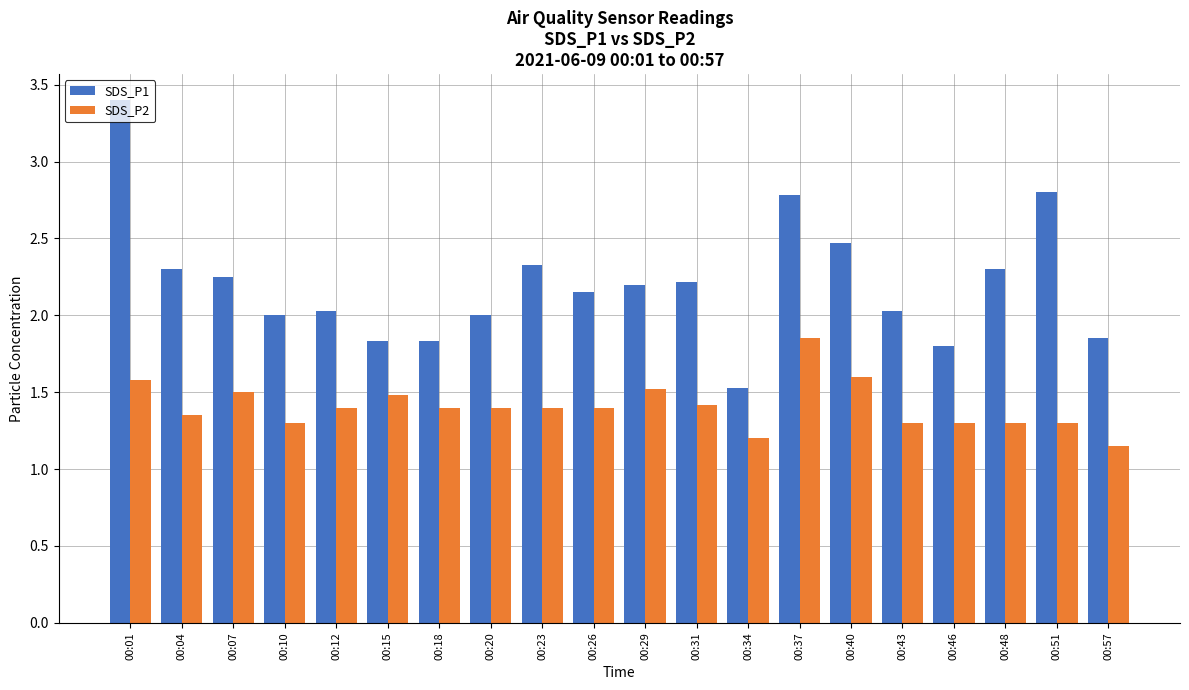

What value does the SDS_P1 series have at 00:46?

1.8